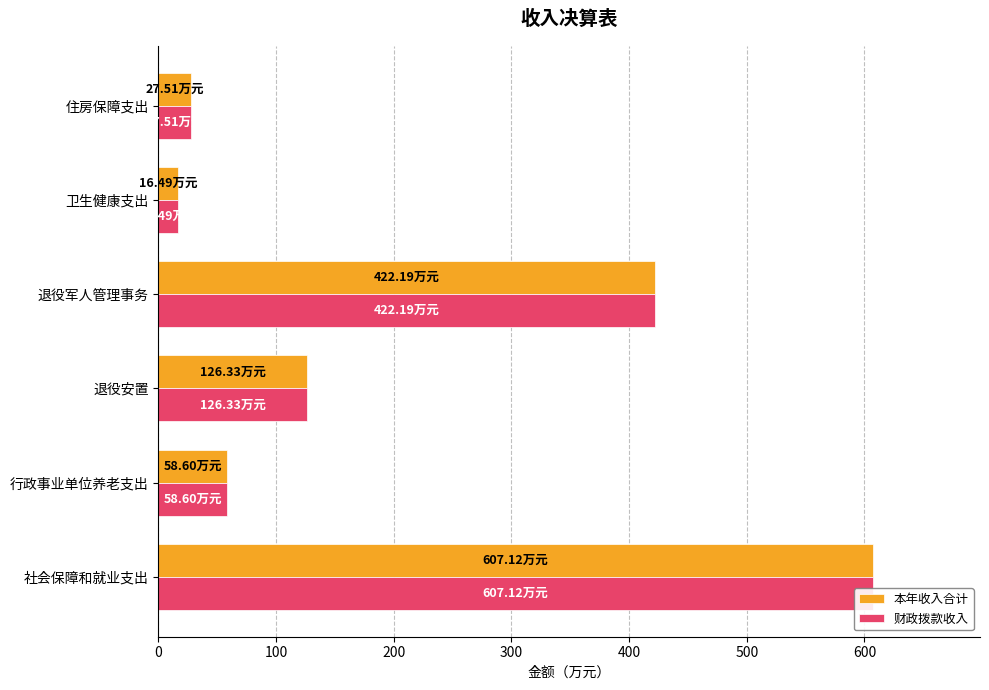

At how many categories does at least one series exceed 384?

2